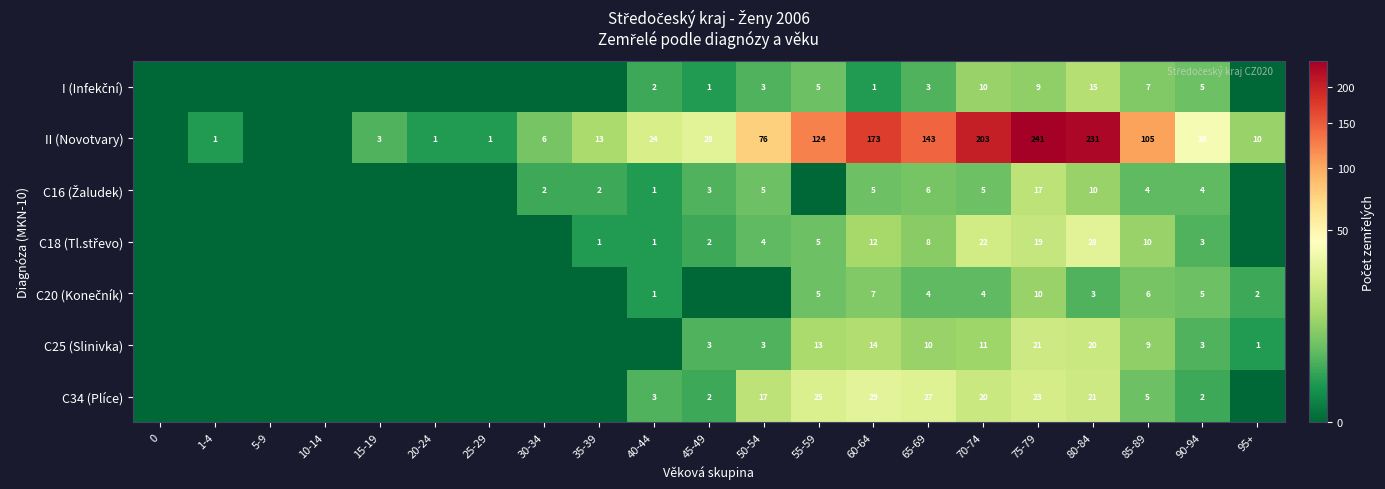

How many distinct data groups are displayed?

7